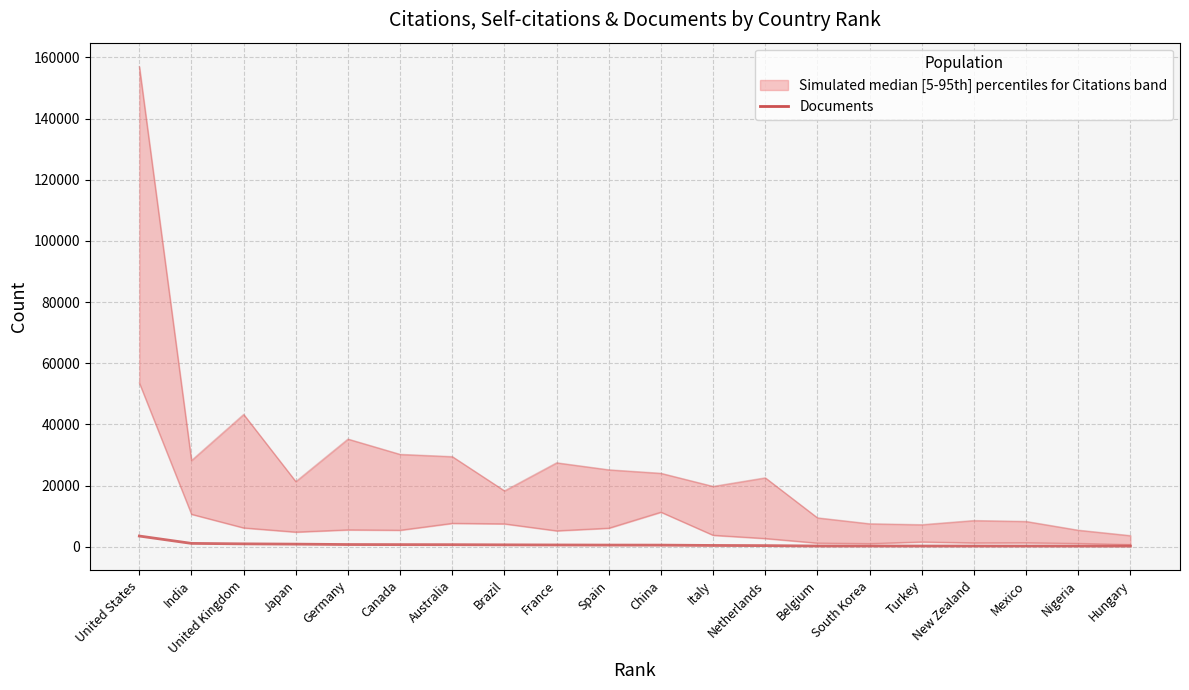

How many lines are shown in the chart?

1